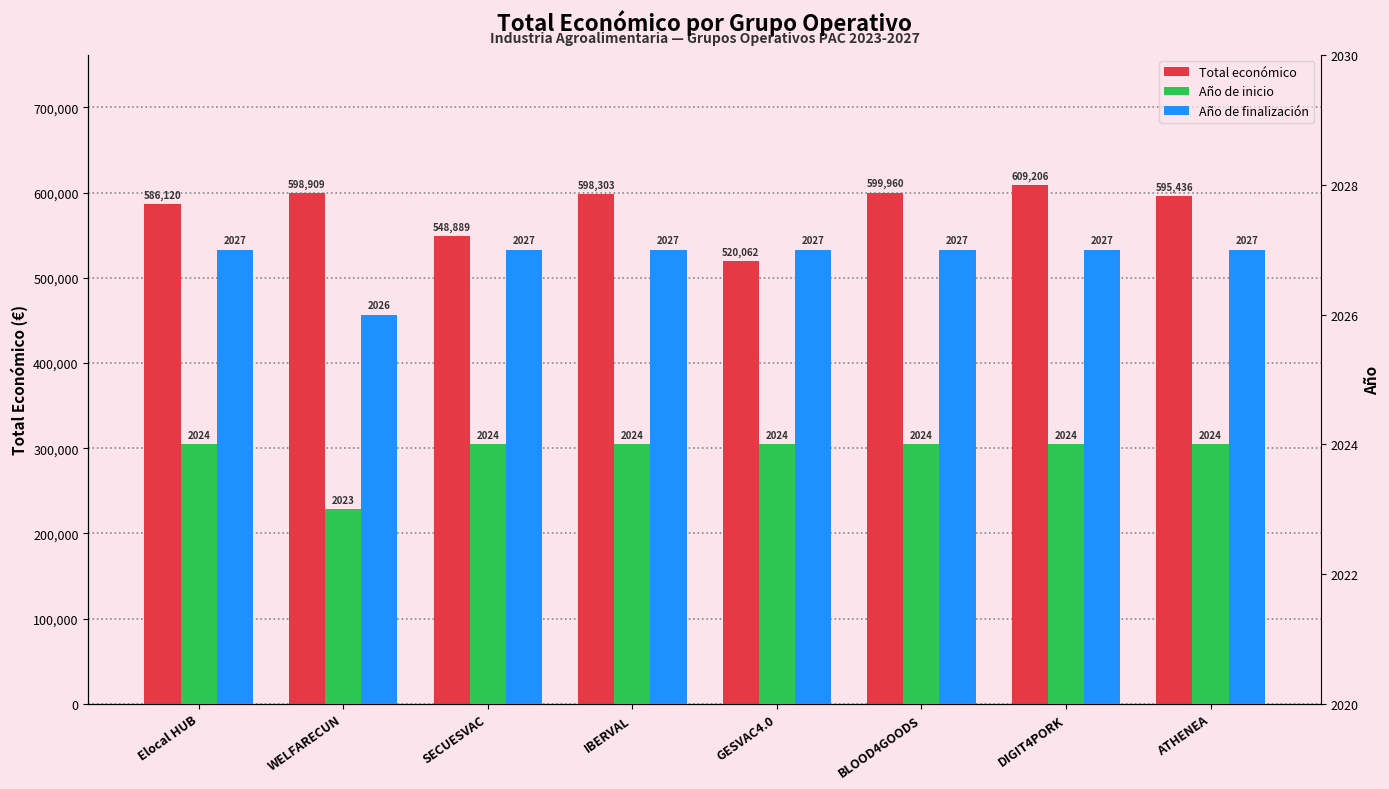

How many values in the Año de inicio series are below 2024?

1